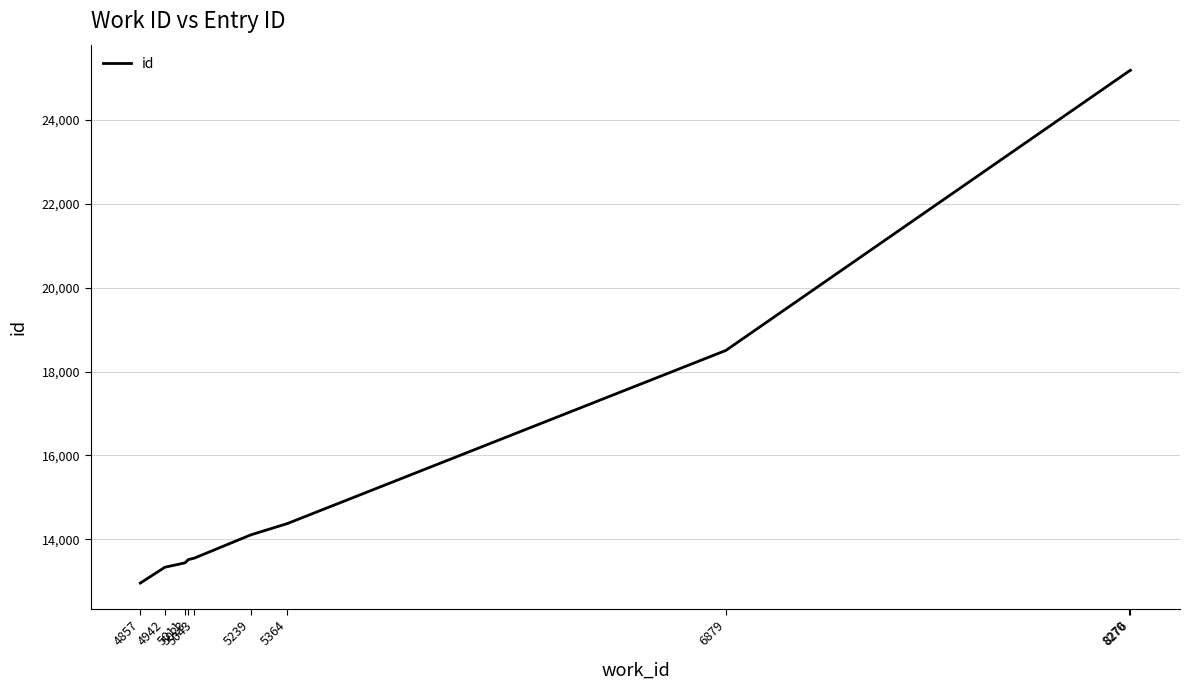

True or false: the data shows 19825 at 4942.

False